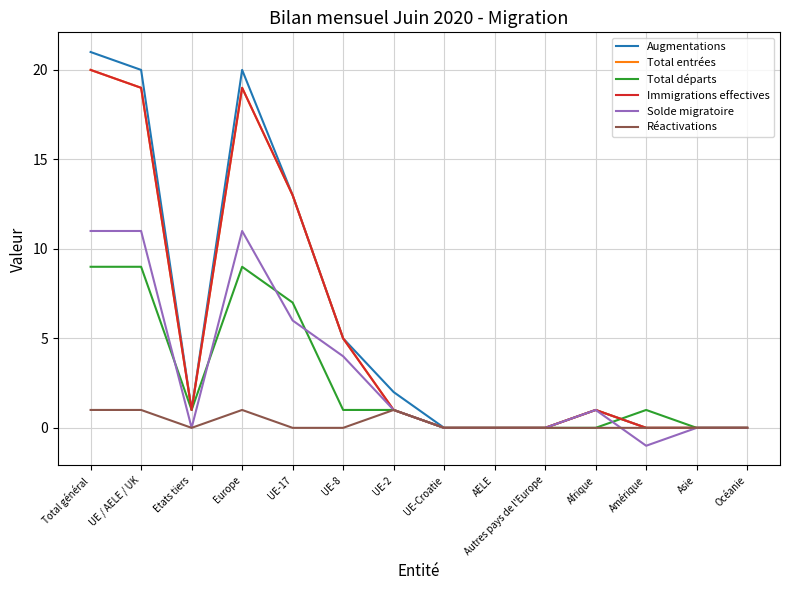

Which label corresponds to the smallest value in the chart?

Amérique